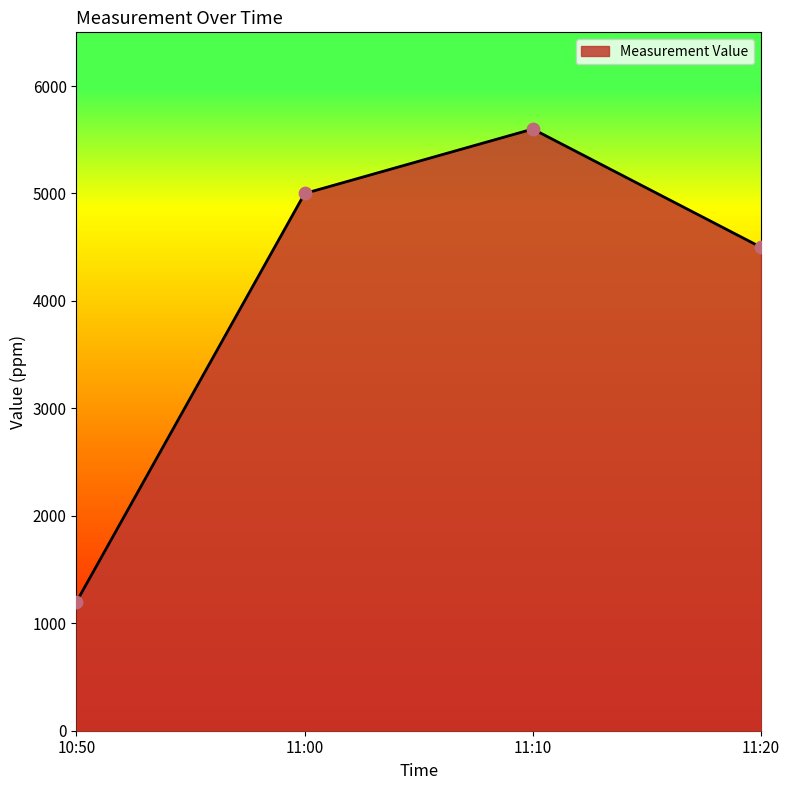

What is the ratio of the value at 11:00 to the value at 10:50?

4.2